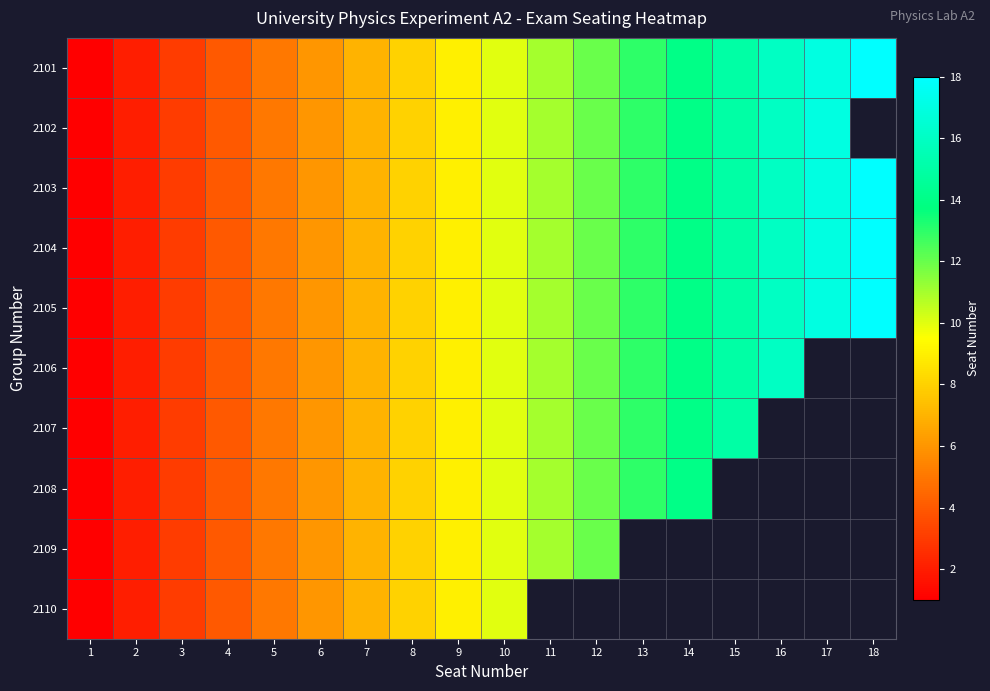

Reading right to left, transcribe all the data shown in this chart.

2101: 18=18	17=17	16=16	15=15	14=14	13=13	12=12	11=11	10=10	9=9	8=8	7=7	6=6	5=5	4=4	3=3	2=2	1=1
2102: 18=0	17=17	16=16	15=15	14=14	13=13	12=12	11=11	10=10	9=9	8=8	7=7	6=6	5=5	4=4	3=3	2=2	1=1
2103: 18=18	17=17	16=16	15=15	14=14	13=13	12=12	11=11	10=10	9=9	8=8	7=7	6=6	5=5	4=4	3=3	2=2	1=1
2104: 18=18	17=17	16=16	15=15	14=14	13=13	12=12	11=11	10=10	9=9	8=8	7=7	6=6	5=5	4=4	3=3	2=2	1=1
2105: 18=18	17=17	16=16	15=15	14=14	13=13	12=12	11=11	10=10	9=9	8=8	7=7	6=6	5=5	4=4	3=3	2=2	1=1
2106: 18=0	17=0	16=16	15=15	14=14	13=13	12=12	11=11	10=10	9=9	8=8	7=7	6=6	5=5	4=4	3=3	2=2	1=1
2107: 18=0	17=0	16=0	15=15	14=14	13=13	12=12	11=11	10=10	9=9	8=8	7=7	6=6	5=5	4=4	3=3	2=2	1=1
2108: 18=0	17=0	16=0	15=0	14=14	13=13	12=12	11=11	10=10	9=9	8=8	7=7	6=6	5=5	4=4	3=3	2=2	1=1
2109: 18=0	17=0	16=0	15=0	14=0	13=0	12=12	11=11	10=10	9=9	8=8	7=7	6=6	5=5	4=4	3=3	2=2	1=1
2110: 18=0	17=0	16=0	15=0	14=0	13=0	12=0	11=0	10=10	9=9	8=8	7=7	6=6	5=5	4=4	3=3	2=2	1=1